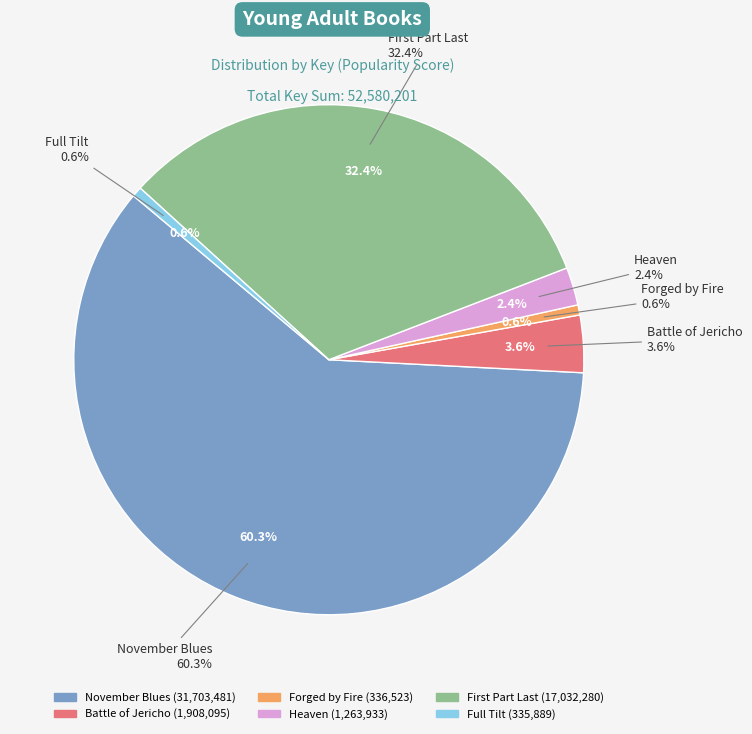

Which slice is the largest?

November Blues